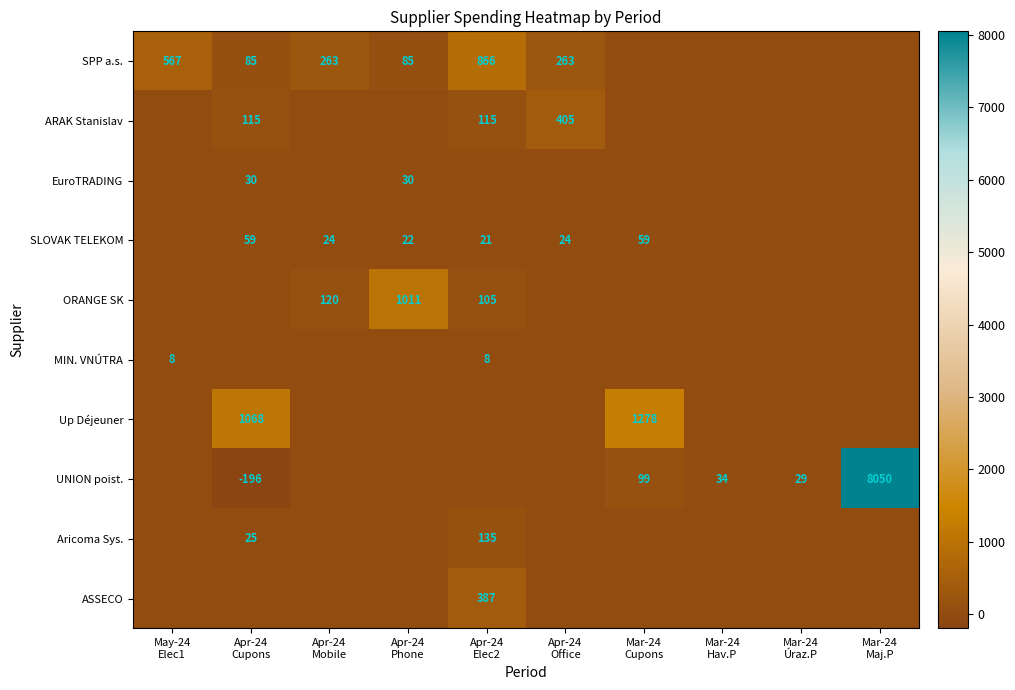

Is the value of Up Déjeuner at Mar-24 Maj.P greater than the value of SPP a.s. at Mar-24 Hav.P?

No